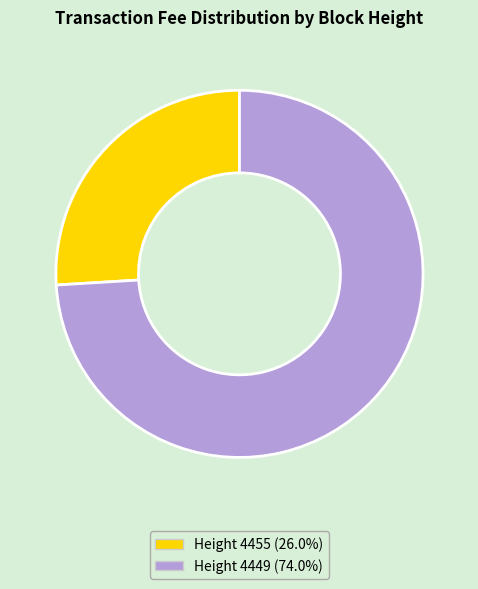

Do Height 4455 (26.0%) and Height 4449 (74.0%) together represent more than half of the pie?

Yes